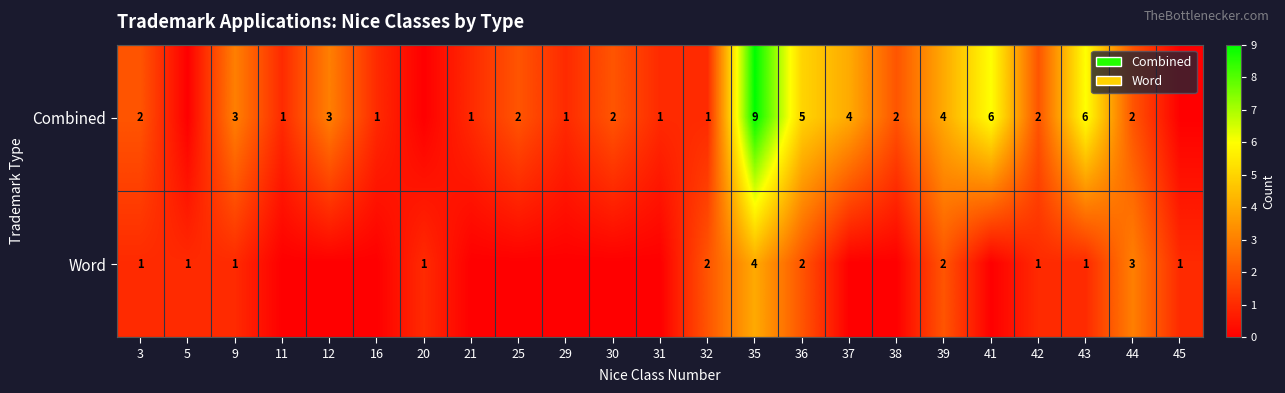

What is the sum of the Combined values at 41 and 29?

7